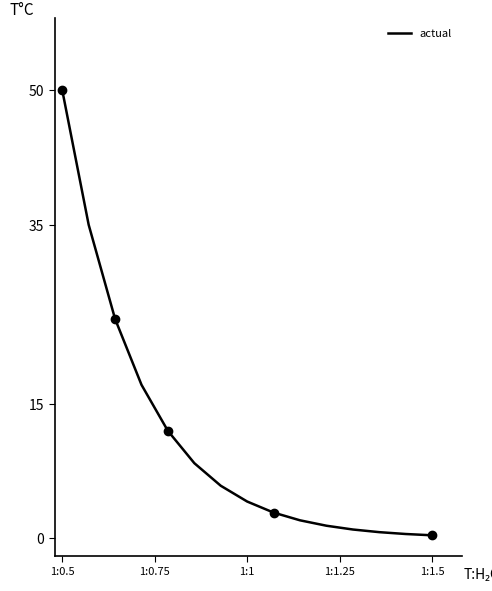

What is the maximum value for actual?

50.0